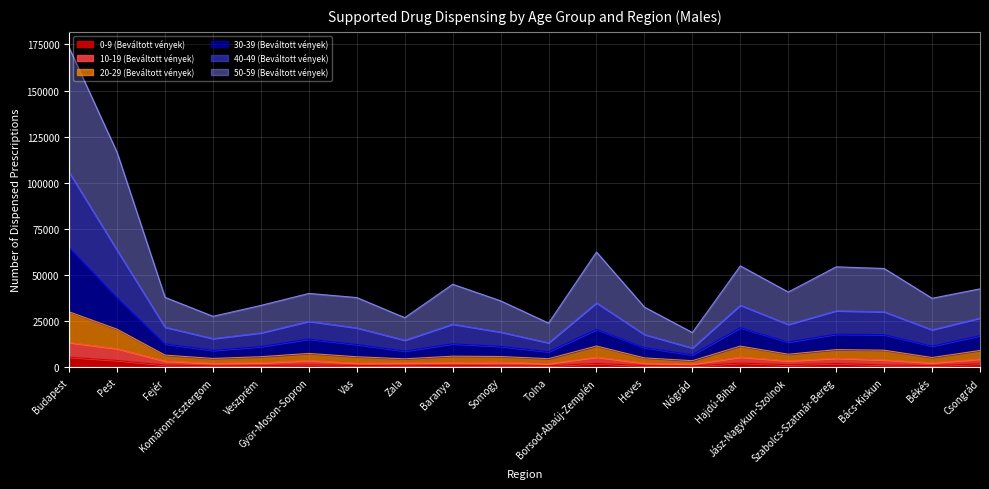

How many categories are shown in the chart?

20